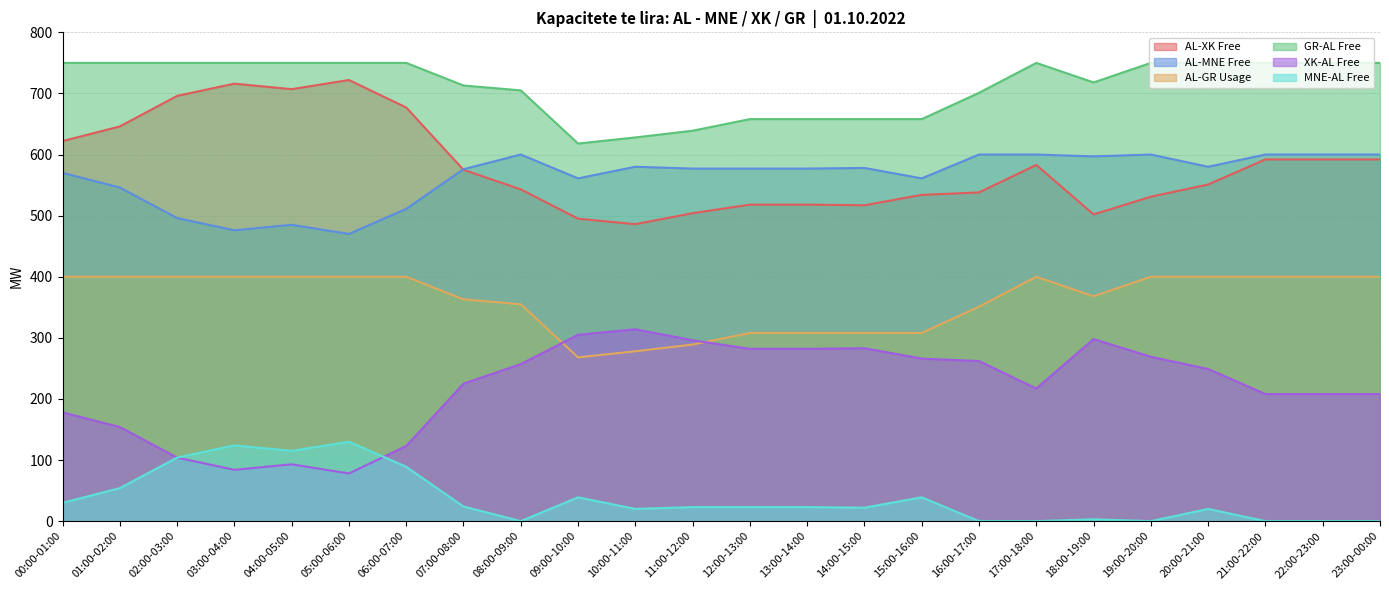

Is the value of GR-AL Free at 23:00-00:00 greater than the value of AL-XK Free at 20:00-21:00?

Yes